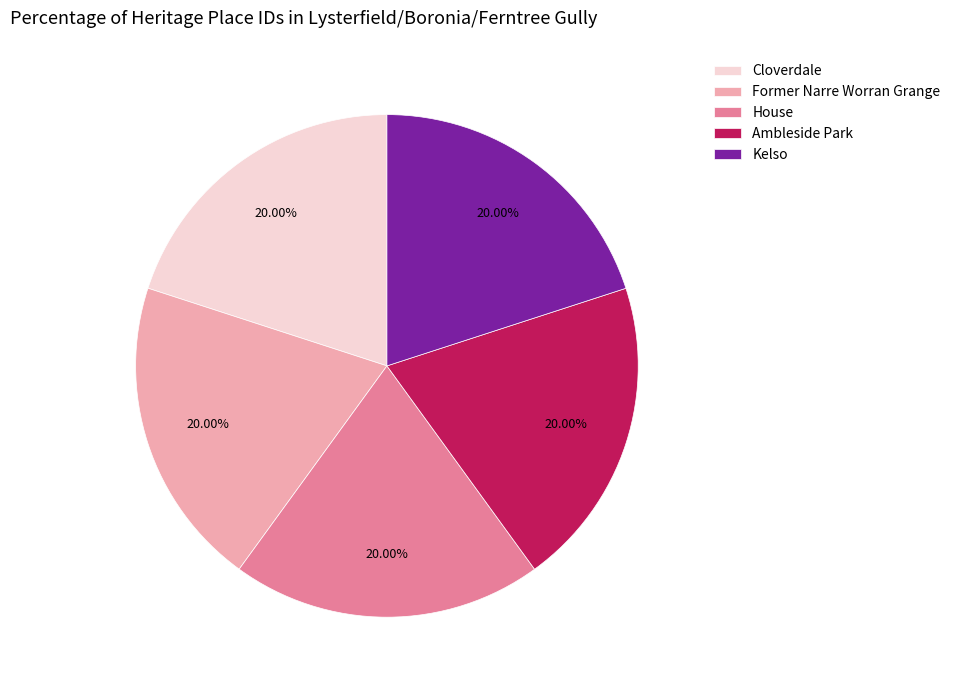

Is there any slice that represents more than half of the pie?

No